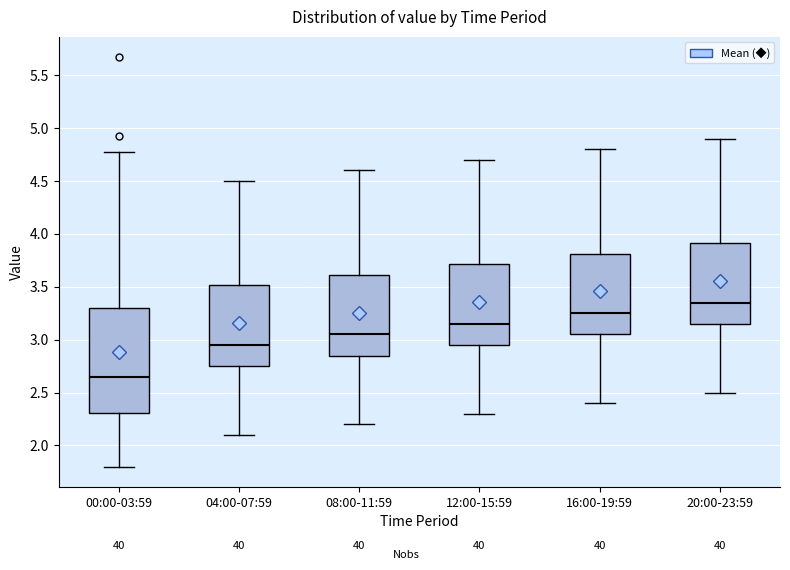

Comparing the boxes themselves (not the whiskers), which one is the tallest?

00:00-03:59